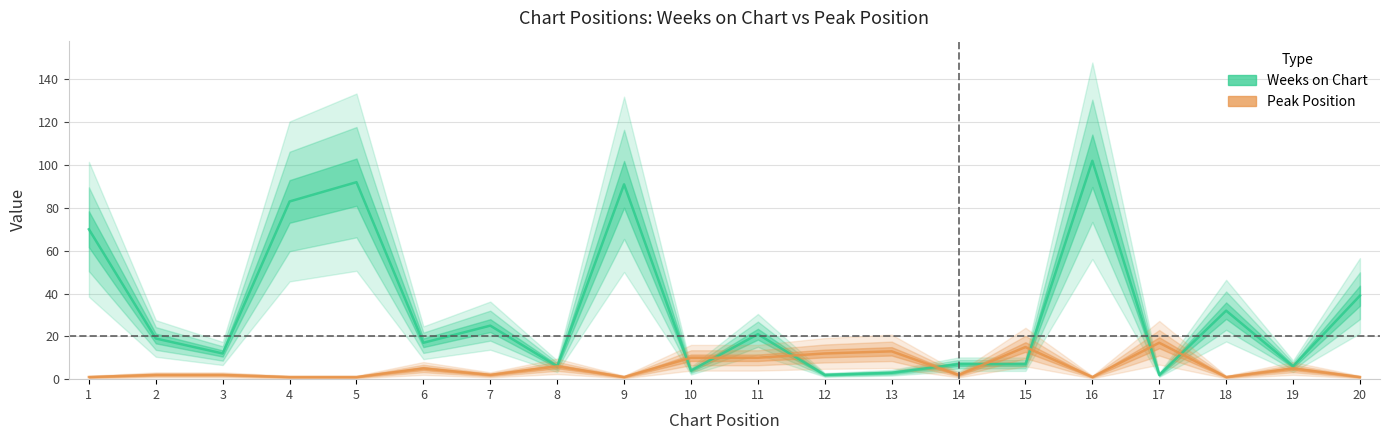

At which label does Weeks on Chart reach its minimum?

12